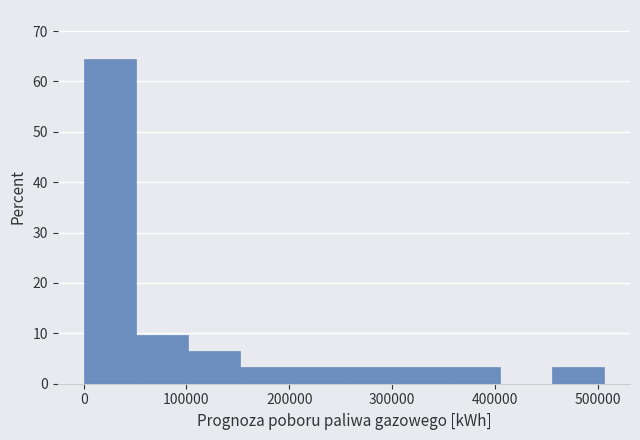

Reading left to right, list every bar in this chart as the range it spans on the x-axis followed by its height. Neither the bar edges nor the heights are printed on the chart, so give them approximately, as read against the axes.

0 to 50000: 65
50000 to 100000: 10
100000 to 150000: 6
150000 to 200000: 3
200000 to 250000: 3
250000 to 300000: 3
300000 to 350000: 3
350000 to 400000: 3
400000 to 460000: 0
460000 to 510000: 3